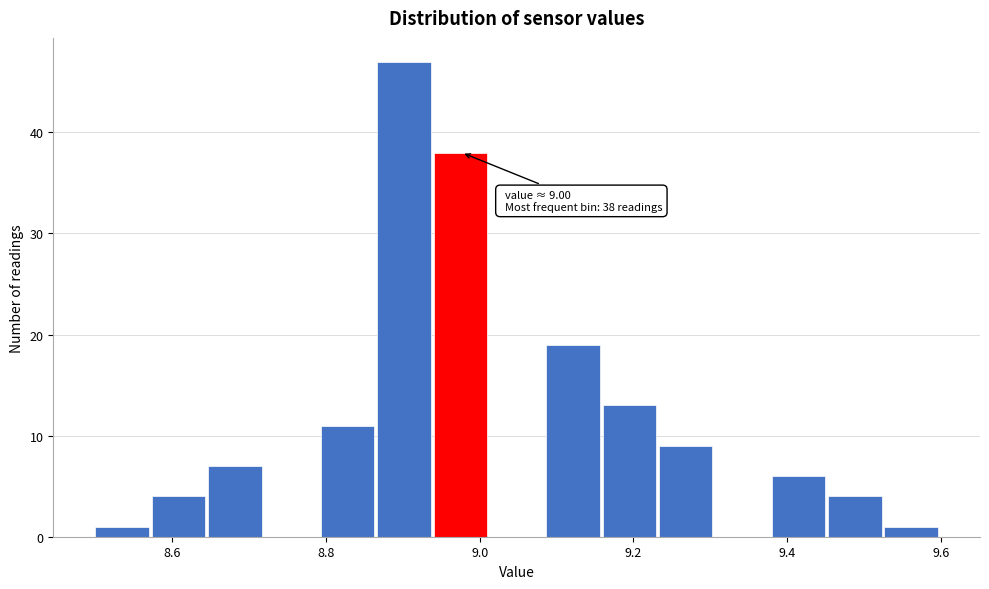

Around what value on the x-axis is the tallest bar? Give the approximate position of its centre, as read against the axis.

8.90